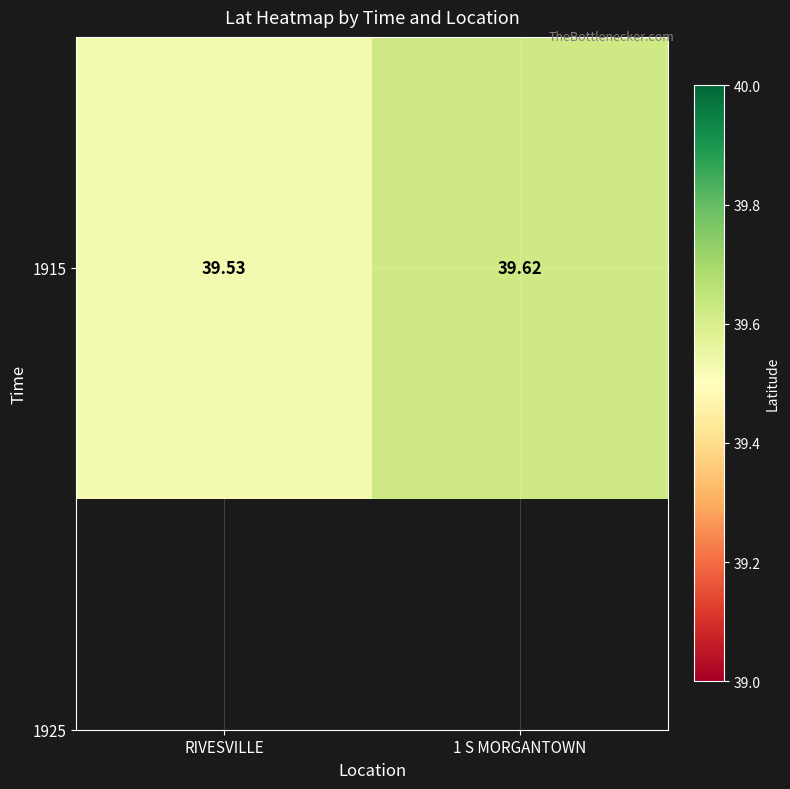

Approximately how many times larger is the value at 1 S MORGANTOWN compared to RIVESVILLE?

1.0